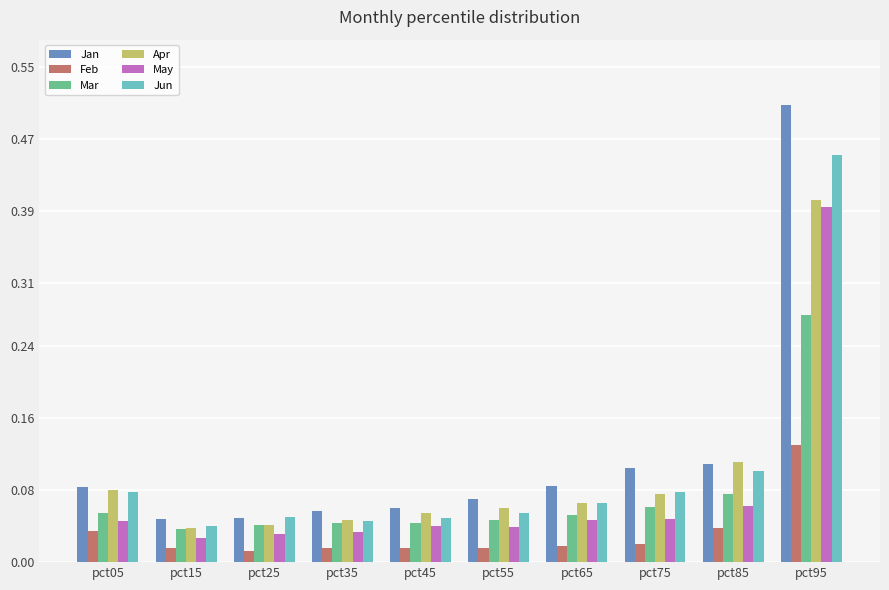

What is the sum of the Jan values at pct25 and pct85?

0.2